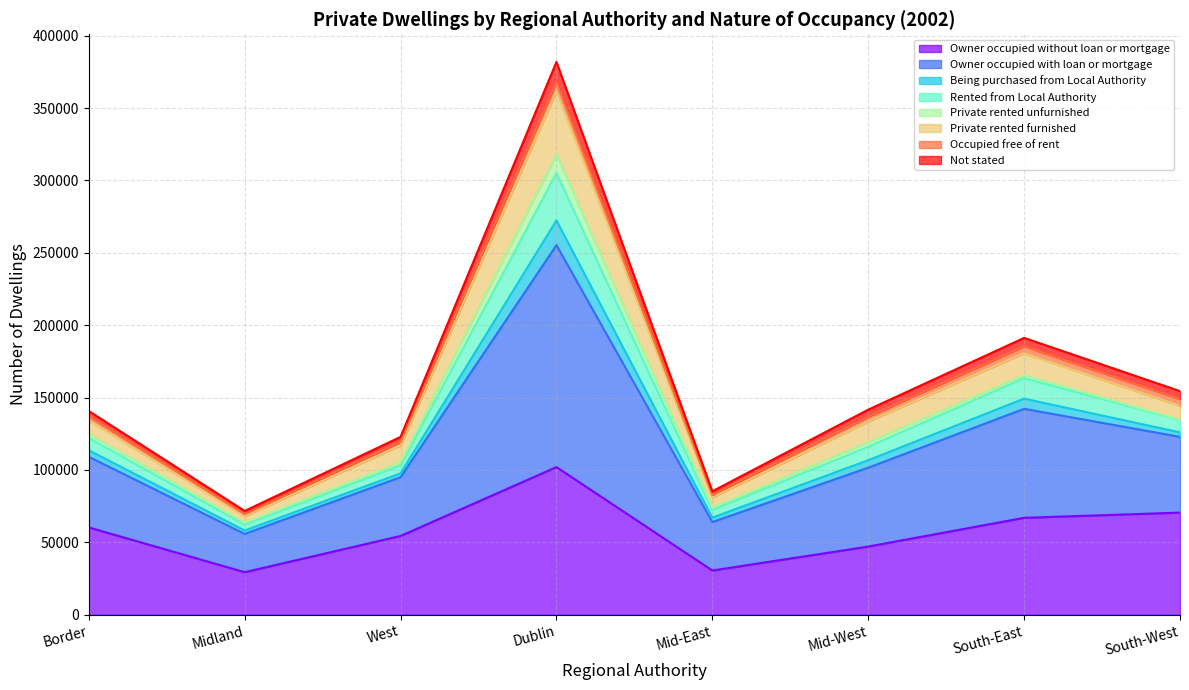

Where does the Not stated series first go above 137122?

Dublin